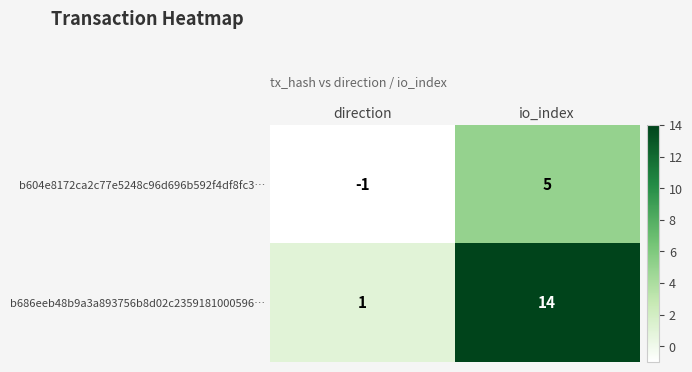

What is the difference between the highest and lowest values at io_index?

9